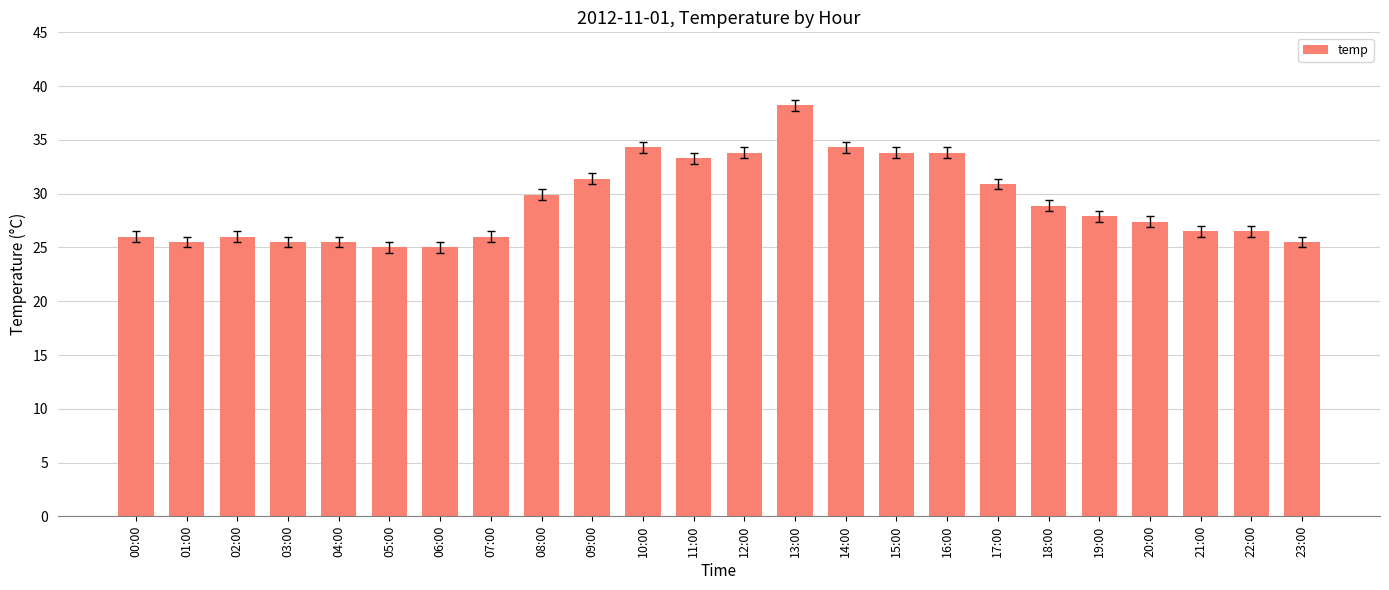

Approximately how many times larger is the value at 00:00 compared to 21:00?

1.0